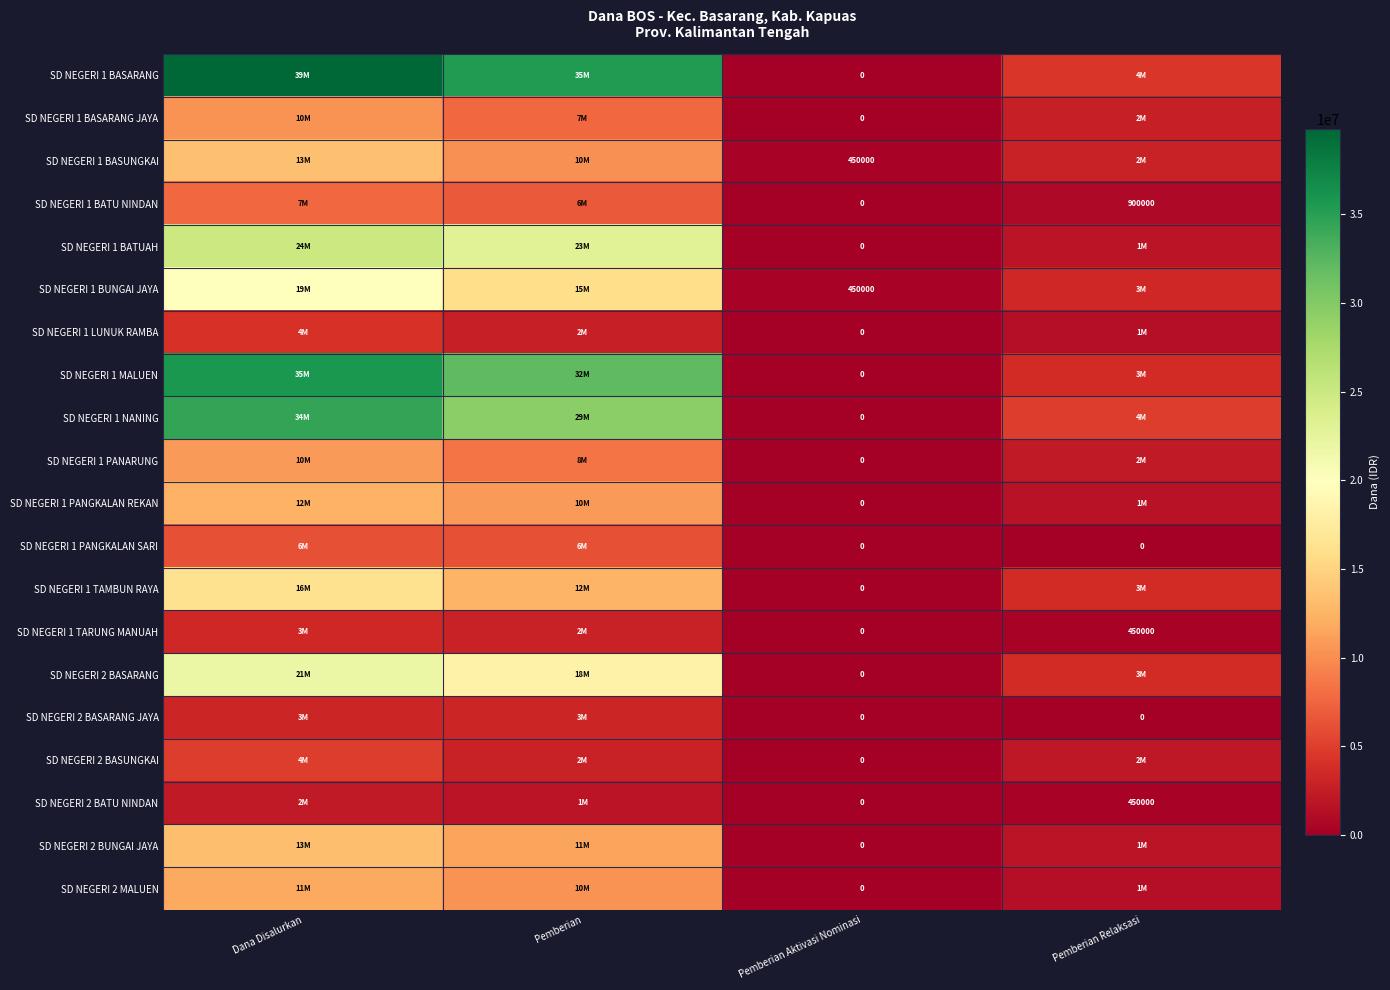

What is the total value across all series at Pemberian Aktivasi Nominasi?

900000